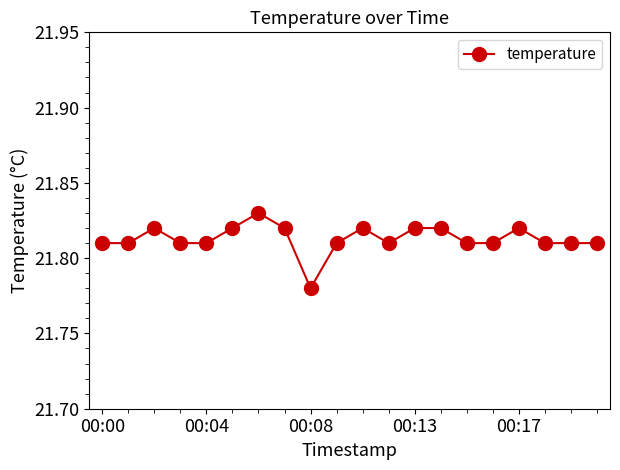

How many values are between 21 and 22?

20